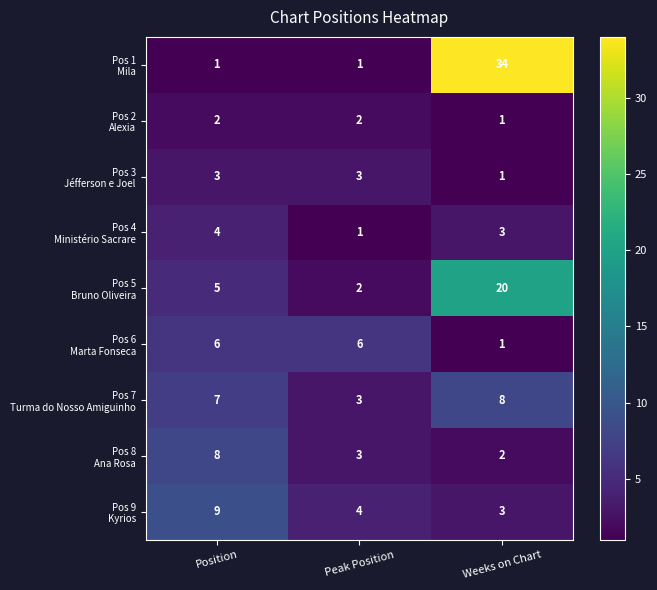

What is the difference between the highest and lowest values at Weeks on Chart?

33